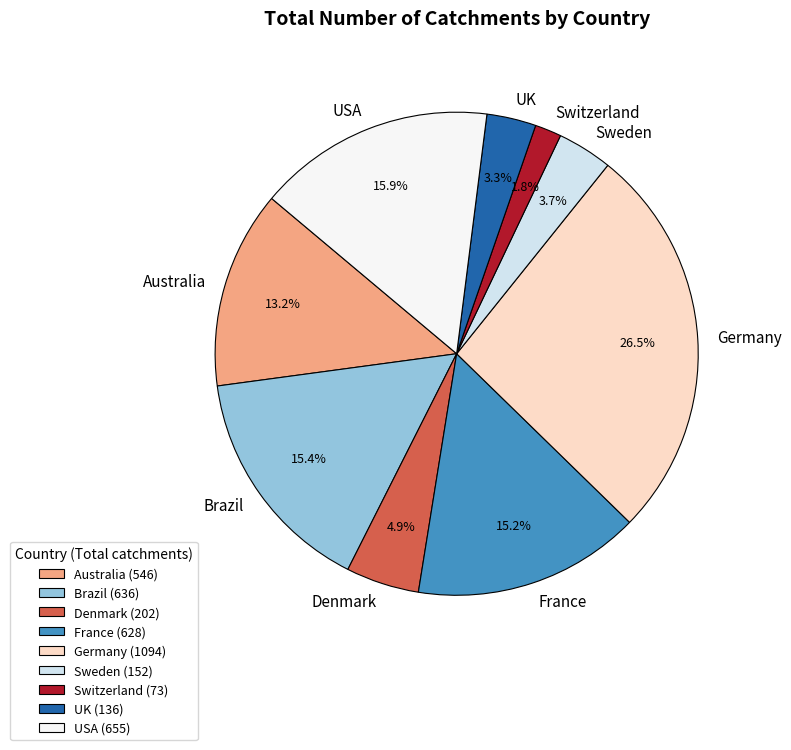

How many segments does this pie chart have?

9